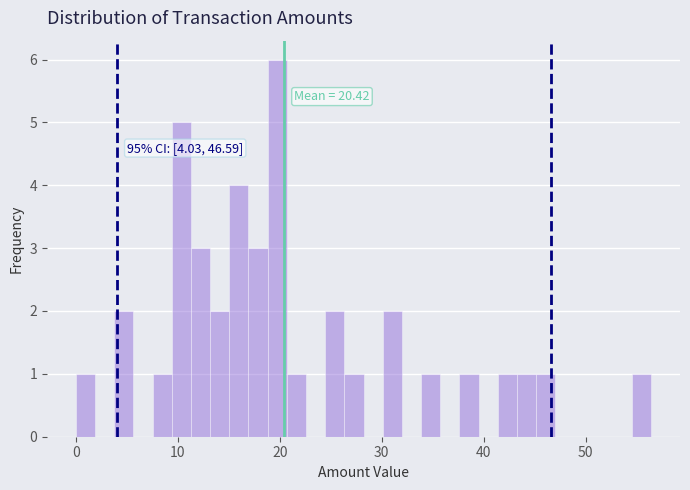

Read against the x-axis, roughly where is the centre of the tallest bar?

20